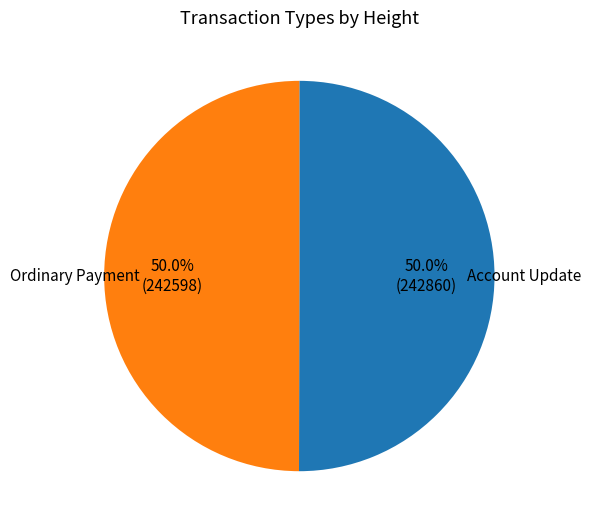

Approximately how many times larger is the value at Ordinary Payment compared to Account Update?

1.0